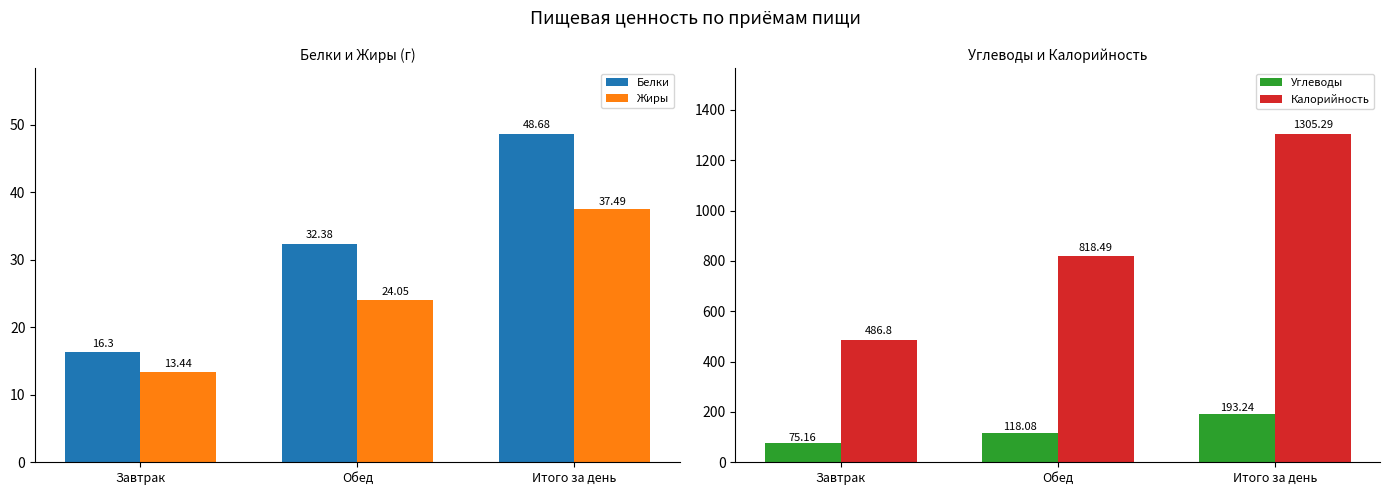

What is the smallest value displayed?

13.4